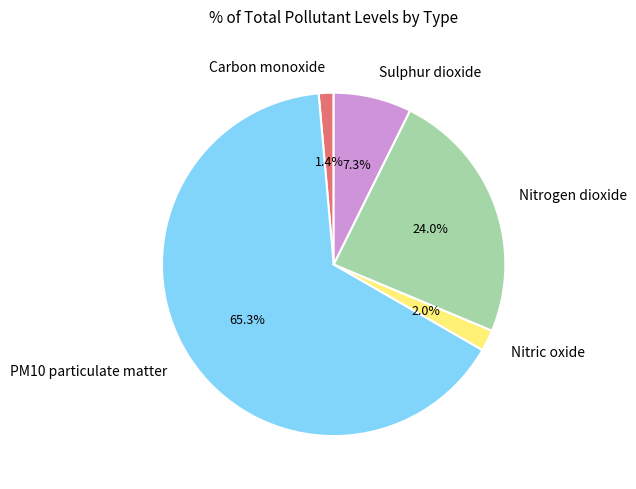

Rank the categories by value from lowest to highest.

Carbon monoxide, Nitric oxide, Sulphur dioxide, Nitrogen dioxide, PM10 particulate matter